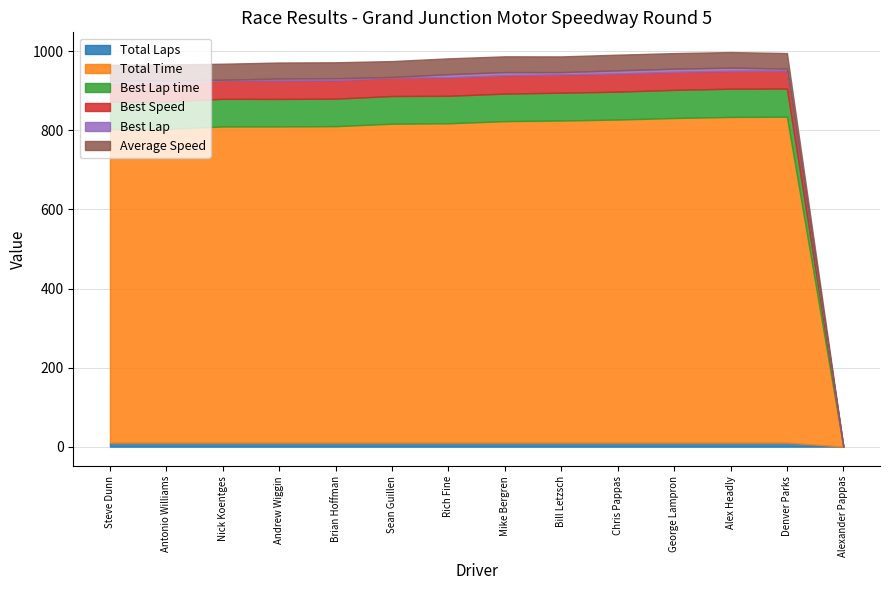

What is the difference between the second highest and minimum values in the Best Speed series?

46.8